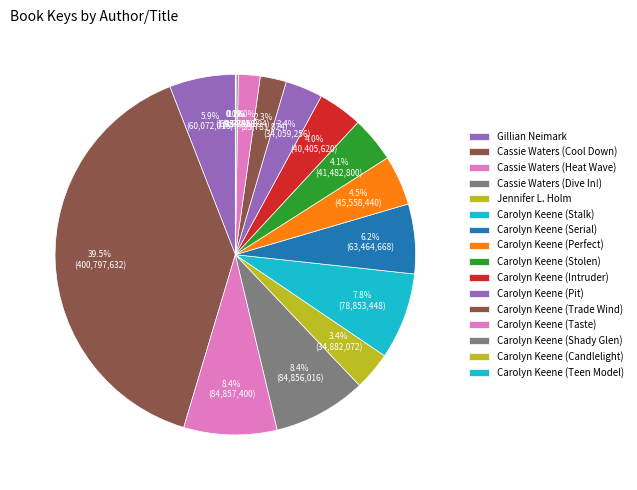

What is the largest slice in the pie chart?

Cassie Waters (Cool Down)